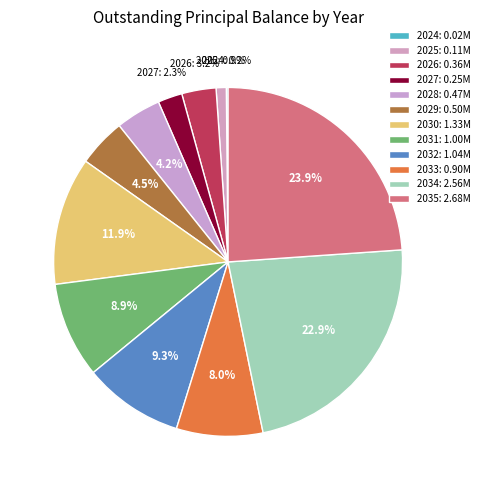

The 2030 slice represents 12% of the pie. True or false?

True